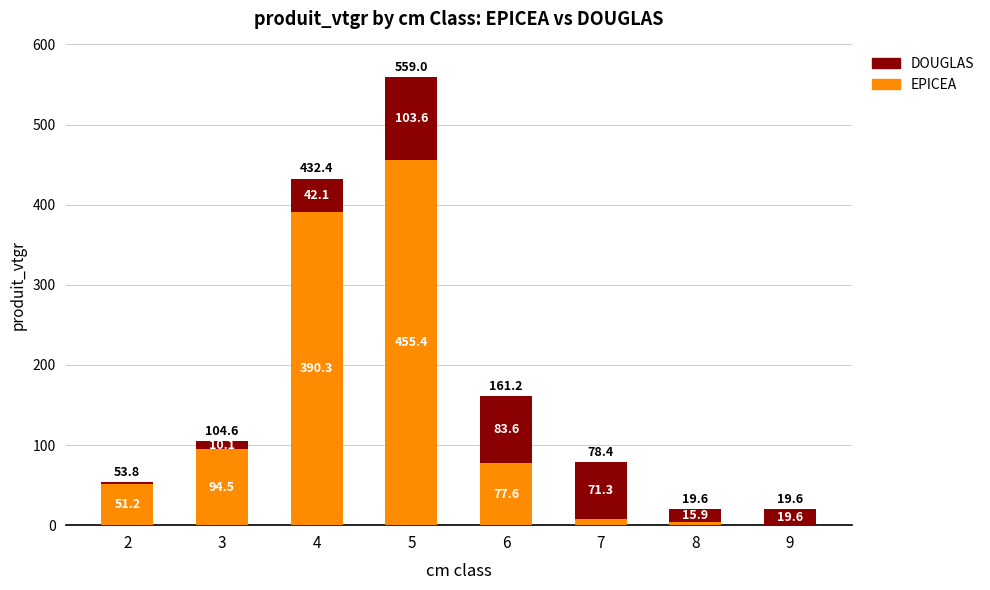

Where does the EPICEA series first go above 77?

3